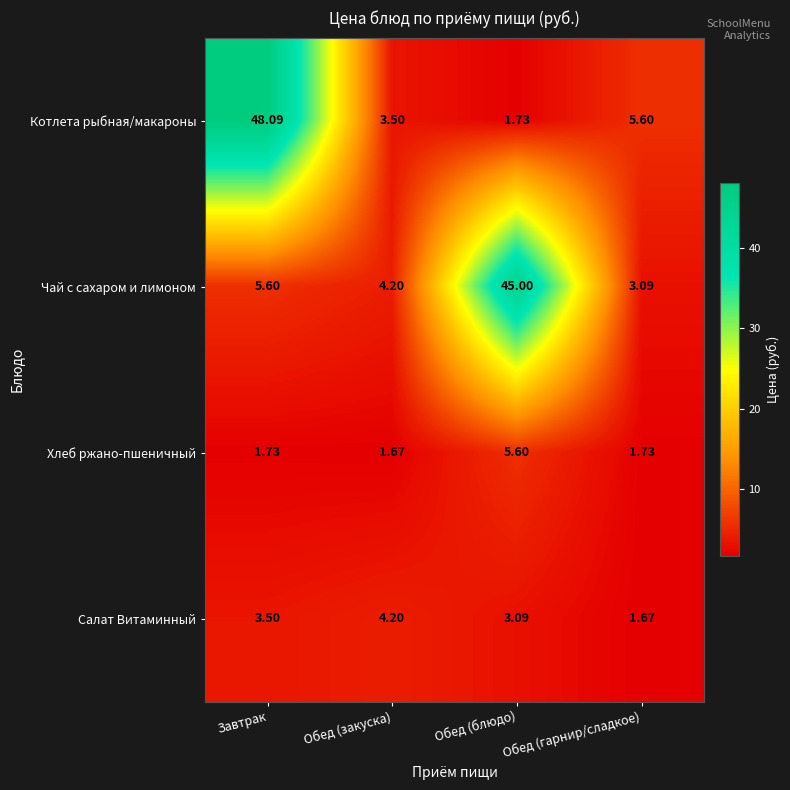

How many data points does each series have?

4